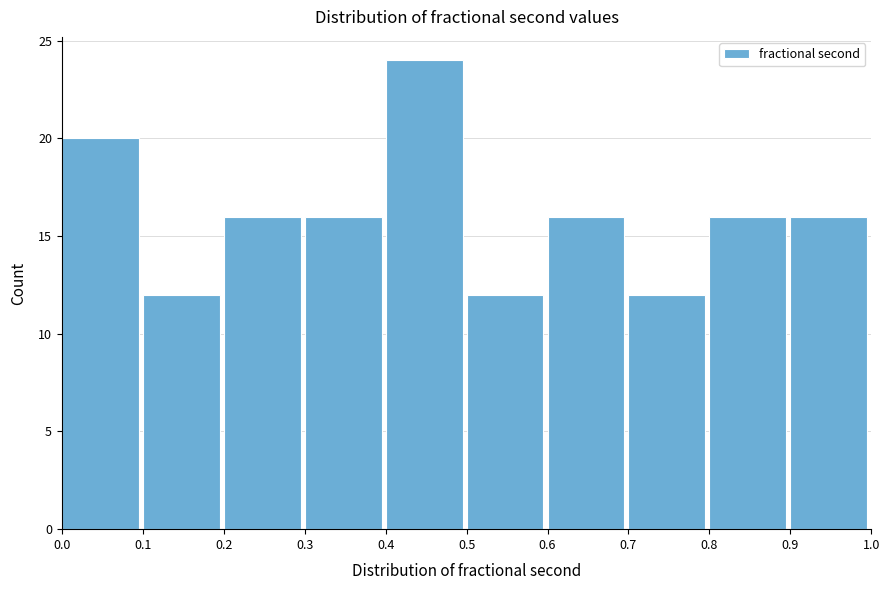

How tall is the bar that spans 0.8 to 0.9 on the x-axis? The values are not printed on the chart, so give them approximately, as read against the axis.

16